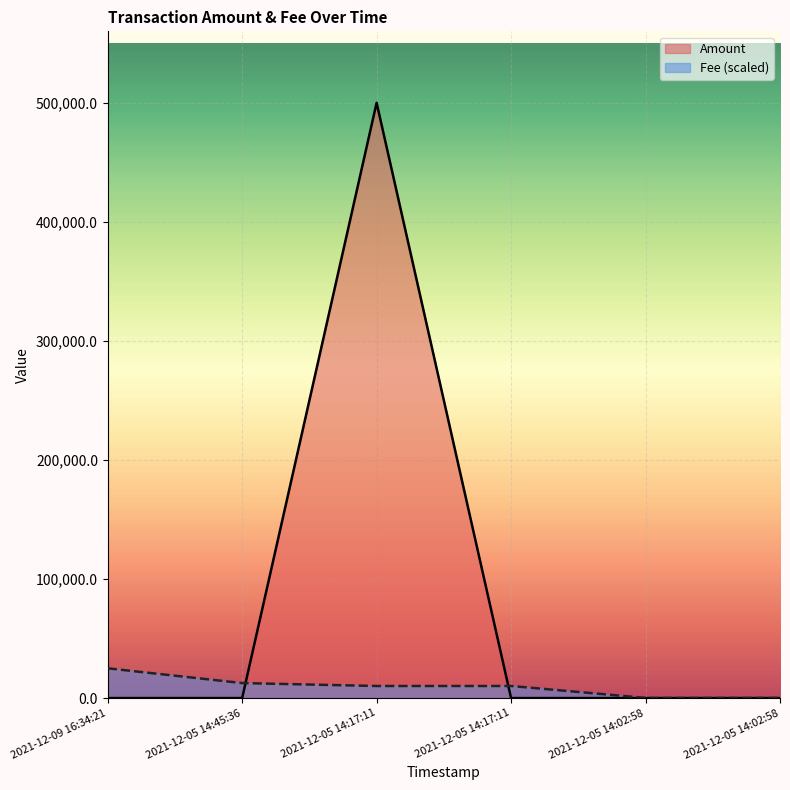

What is the difference between the maximum and minimum values in the Fee series?

24874.2